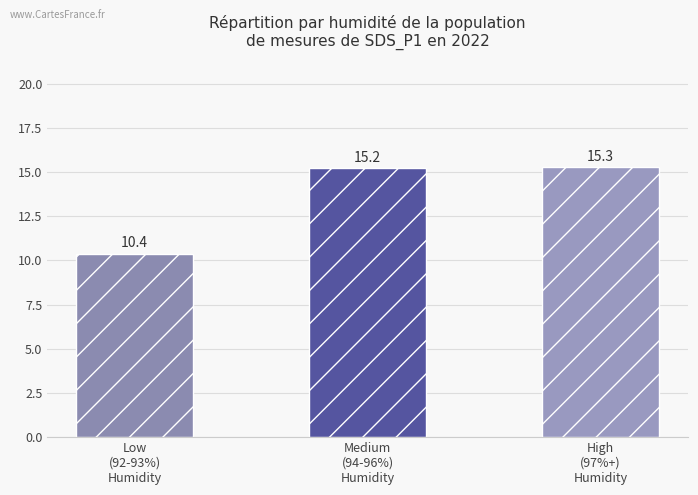

The chart shows a value of 21.2 at Medium
(94-96%)
Humidity. True or false?

False